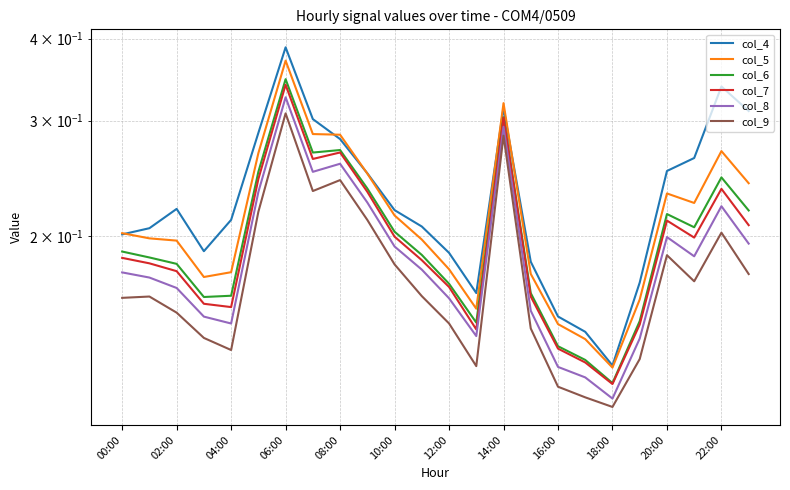

Reading left to right, what are all the values shown in this chart?

col_4: 0.2	0.2	0.2	0.2	0.2	0.3	0.4	0.3	0.3	0.2	0.2	0.2	0.2	0.2	0.3	0.2	0.2	0.1	0.1	0.2	0.3	0.3	0.3	0.3
col_5: 0.2	0.2	0.2	0.2	0.2	0.3	0.4	0.3	0.3	0.2	0.2	0.2	0.2	0.2	0.3	0.2	0.1	0.1	0.1	0.2	0.2	0.2	0.3	0.2
col_6: 0.2	0.2	0.2	0.2	0.2	0.3	0.3	0.3	0.3	0.2	0.2	0.2	0.2	0.1	0.3	0.2	0.1	0.1	0.1	0.1	0.2	0.2	0.2	0.2
col_7: 0.2	0.2	0.2	0.2	0.2	0.2	0.3	0.3	0.3	0.2	0.2	0.2	0.2	0.1	0.3	0.2	0.1	0.1	0.1	0.1	0.2	0.2	0.2	0.2
col_8: 0.2	0.2	0.2	0.2	0.1	0.2	0.3	0.3	0.3	0.2	0.2	0.2	0.2	0.1	0.3	0.2	0.1	0.1	0.1	0.1	0.2	0.2	0.2	0.2
col_9: 0.2	0.2	0.2	0.1	0.1	0.2	0.3	0.2	0.2	0.2	0.2	0.2	0.1	0.1	0.3	0.1	0.1	0.1	0.1	0.1	0.2	0.2	0.2	0.2